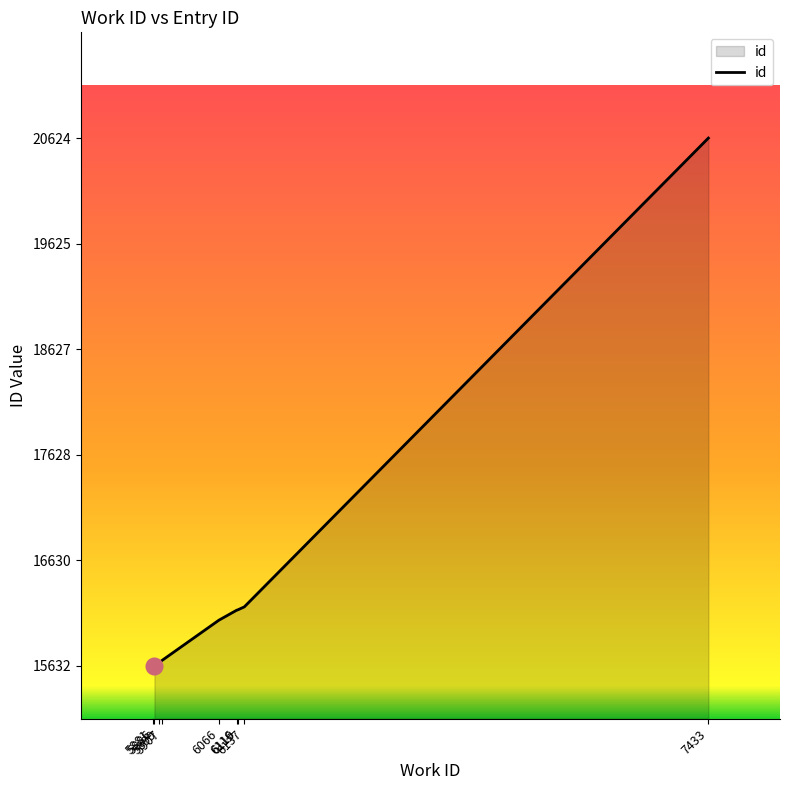

True or false: the data shows 21469 at 5907.

False